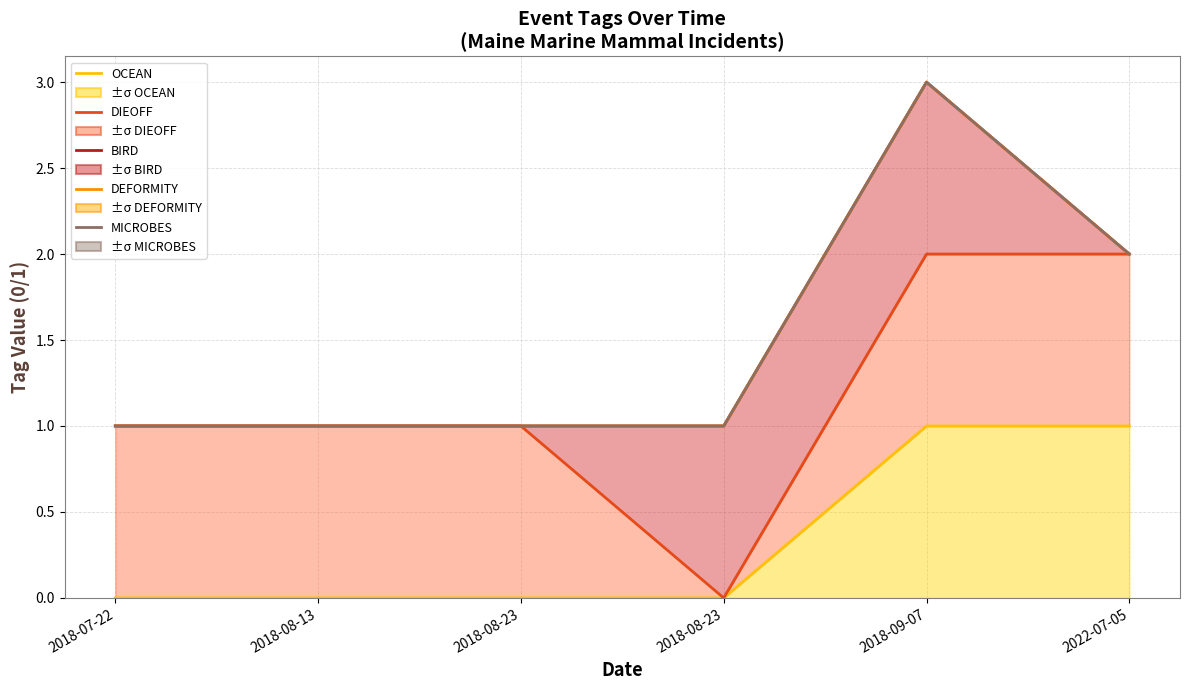

What is the difference between the maximum and second lowest values in the DEFORMITY series?

2